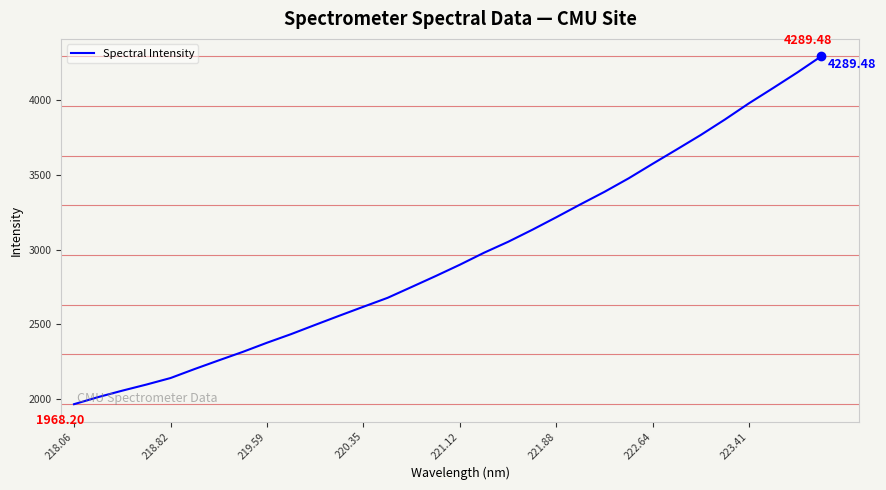

What is the difference between the maximum and minimum values?

2321.3